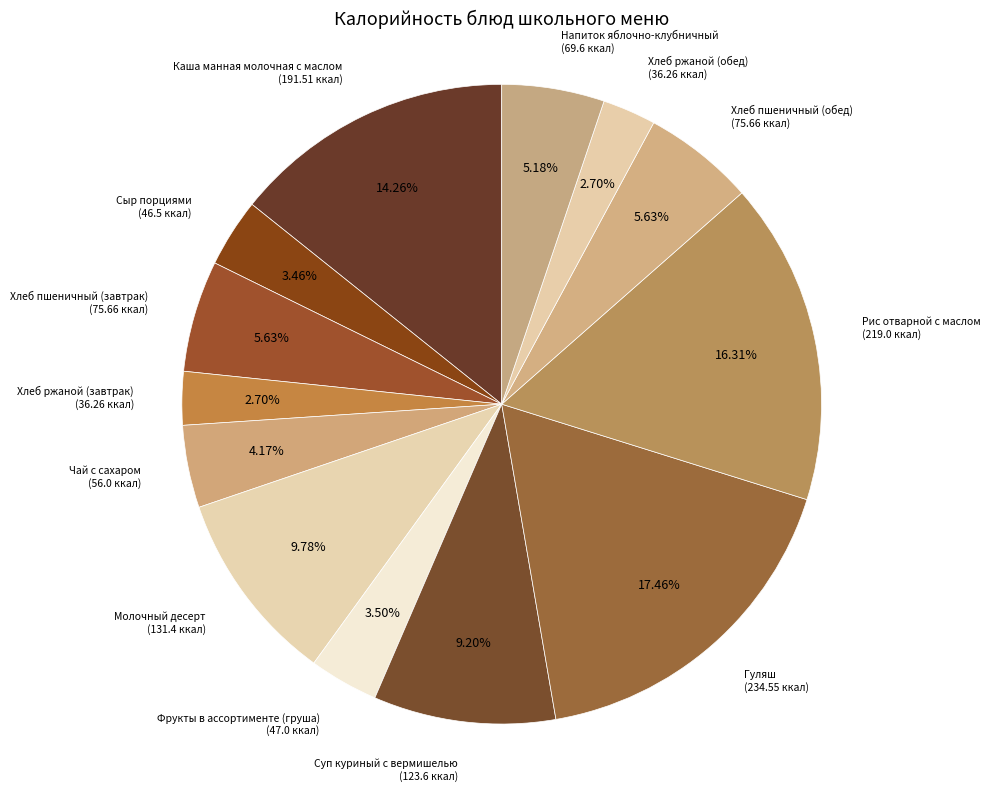

Is it true that Хлеб ржаной (обед) is 3% of the pie?

True